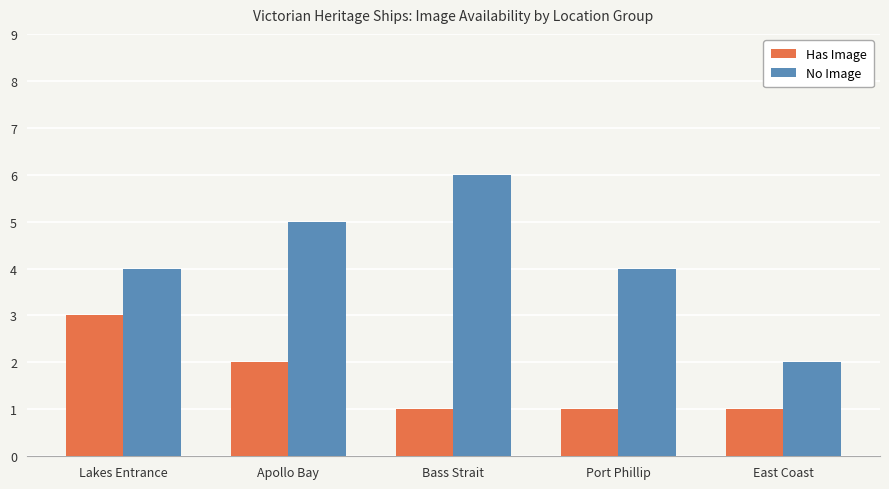

Rank the series by their maximum value, from lowest to highest.

Has Image, No Image